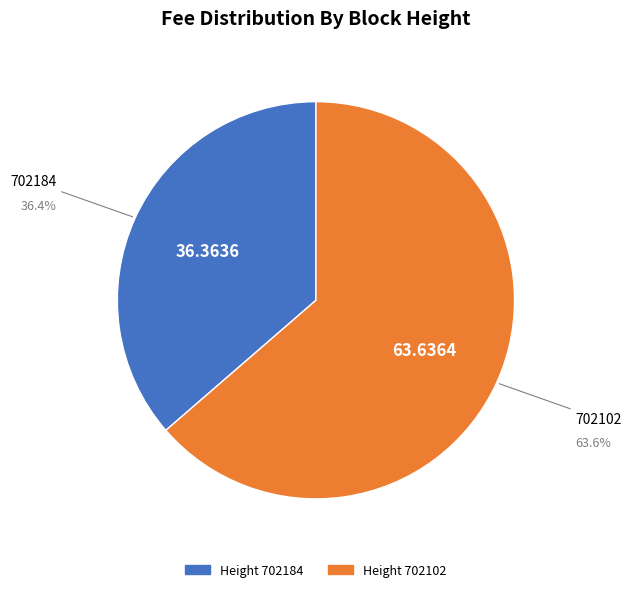

How many slices are in this pie chart?

2